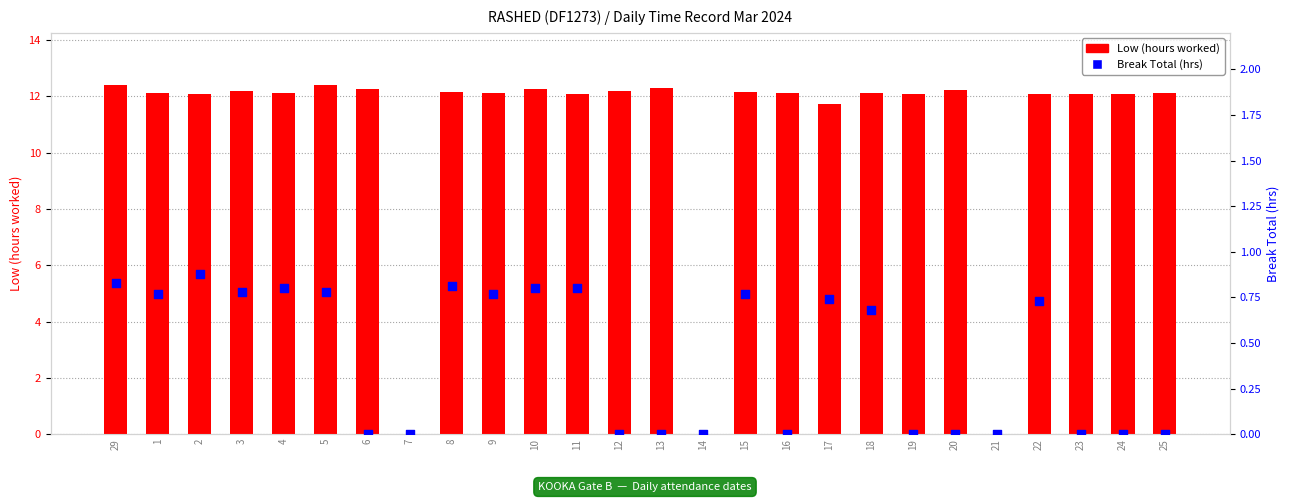

What are all the series names shown in the legend?

Low (hours worked), Break Total (hrs)